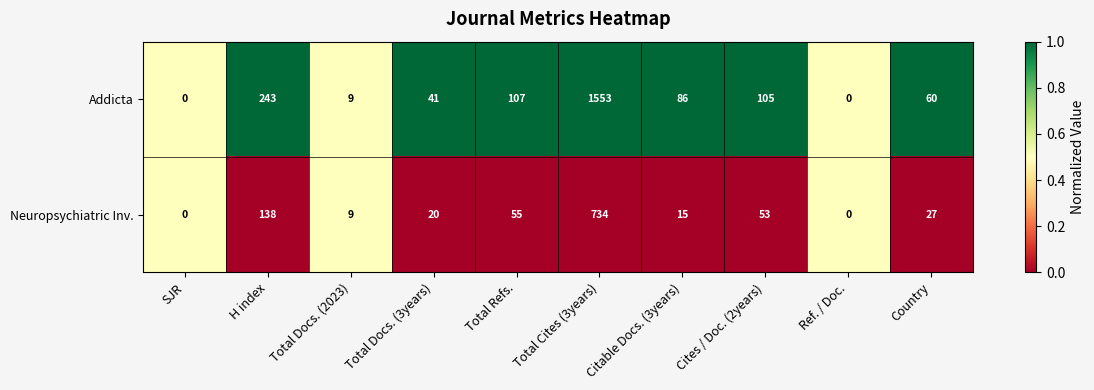

List the series in order of their overall mean, highest first.

Addicta, Neuropsychiatric Inv.